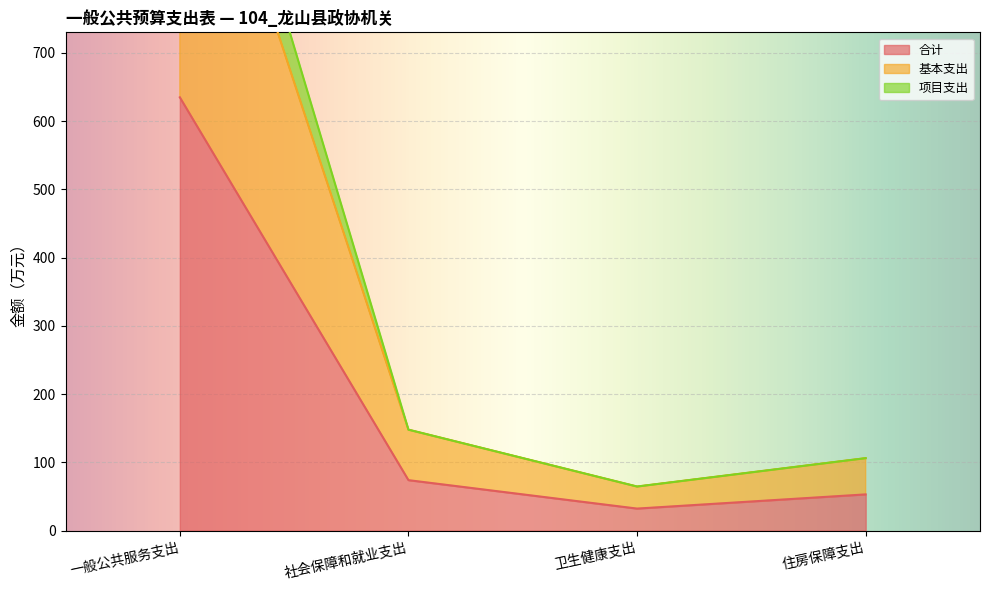

At which category is the sum across all series the highest?

一般公共服务支出